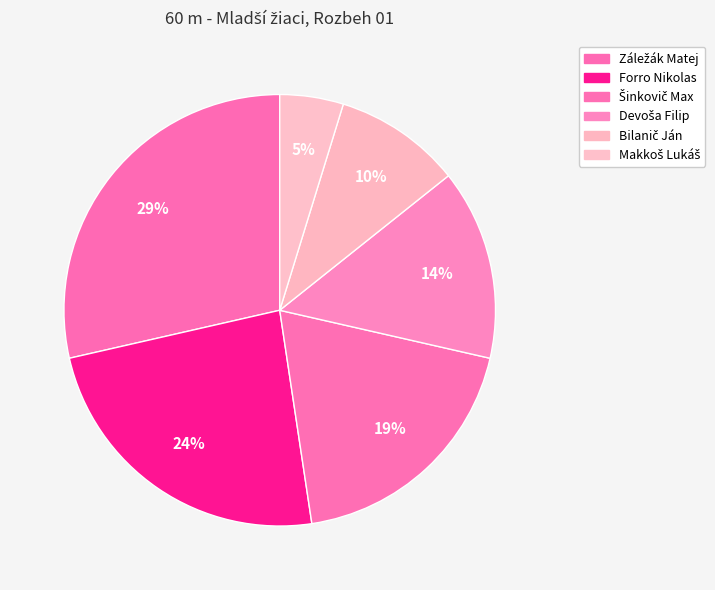

How many segments does this pie chart have?

6